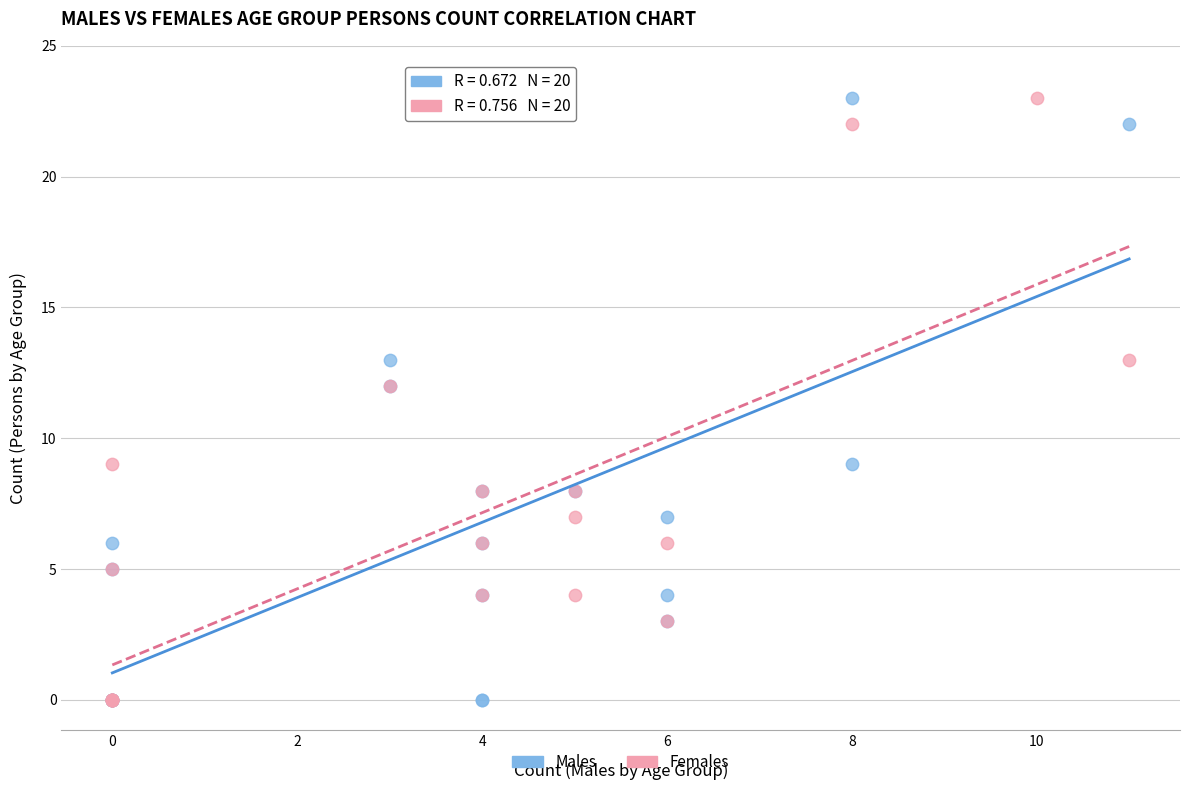

What are all the series names shown in the legend?

Males, Females